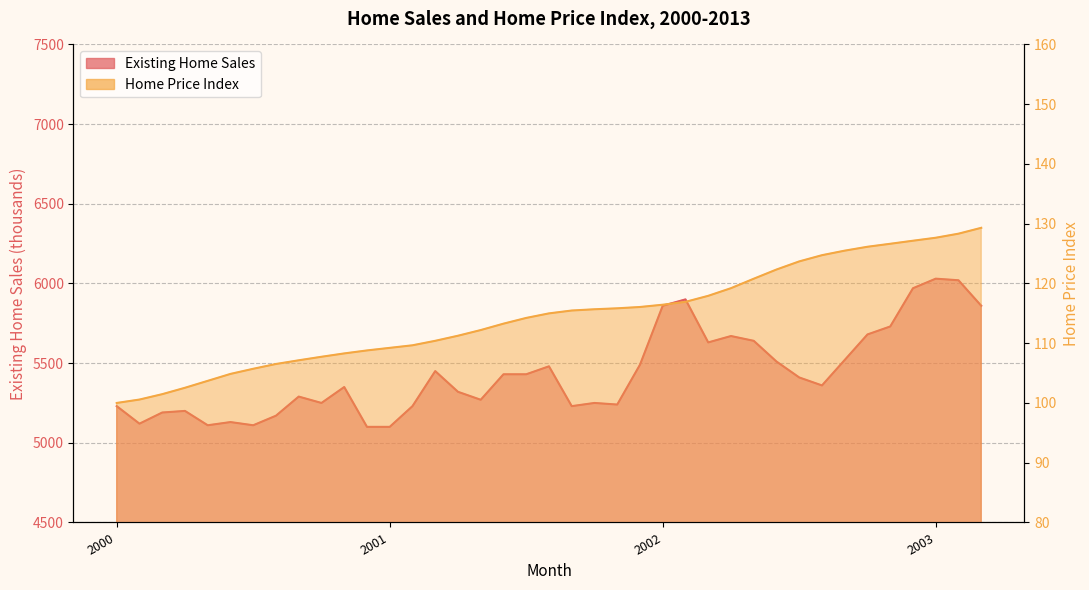

What is the highest value of the Existing Home Sales series?

6030.0